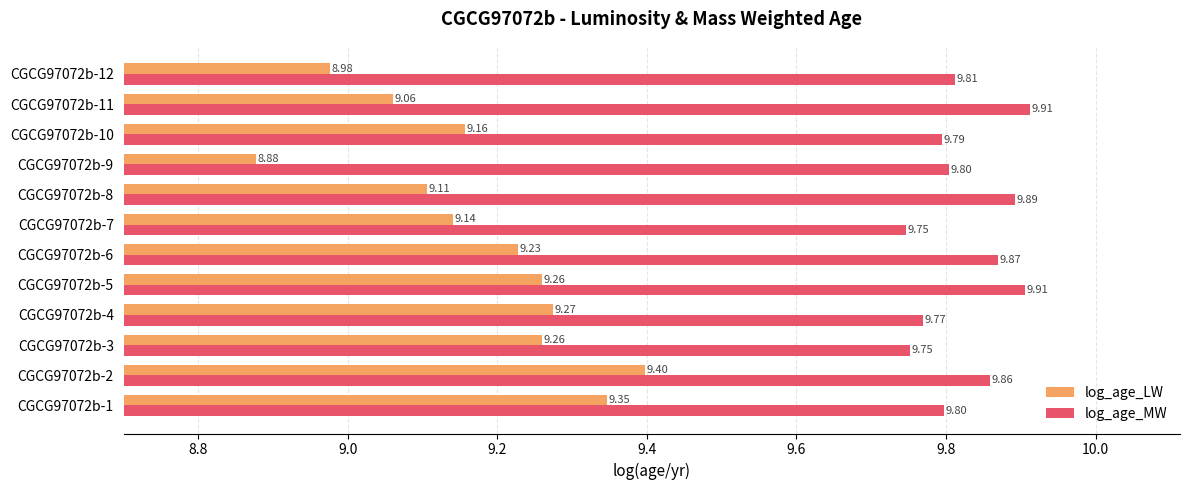

What is the average value of the log_age_LW series?

9.2